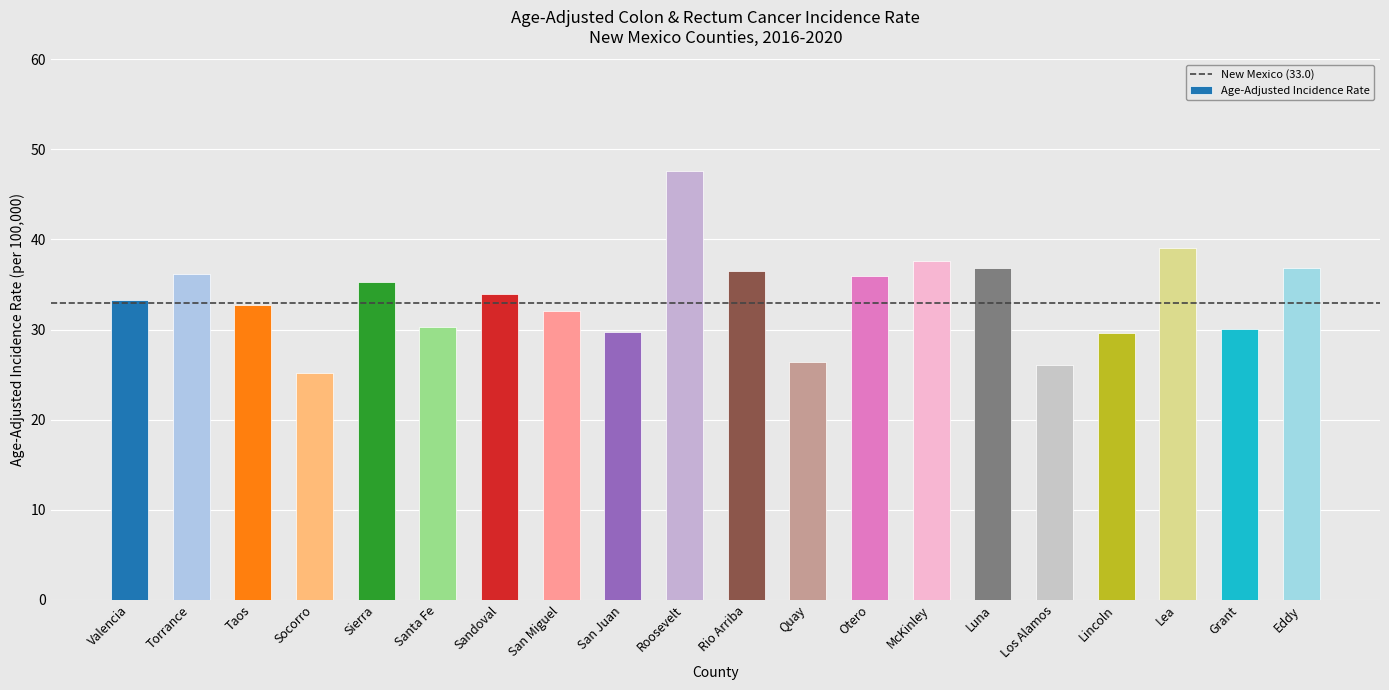

What value does the data have at Roosevelt?

47.6